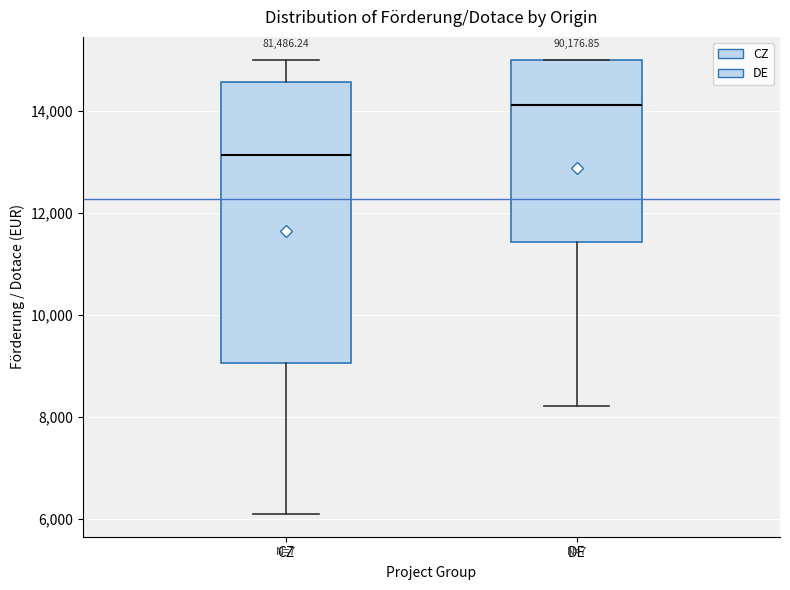

Where does the median line of the box for CZ sit on the y-axis? The values are not printed on the chart, so give them approximately, as read against the axis.

13200